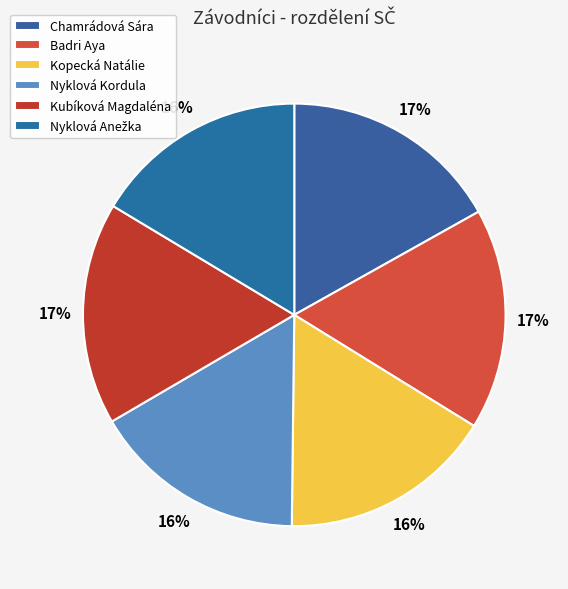

How many segments does this pie chart have?

6